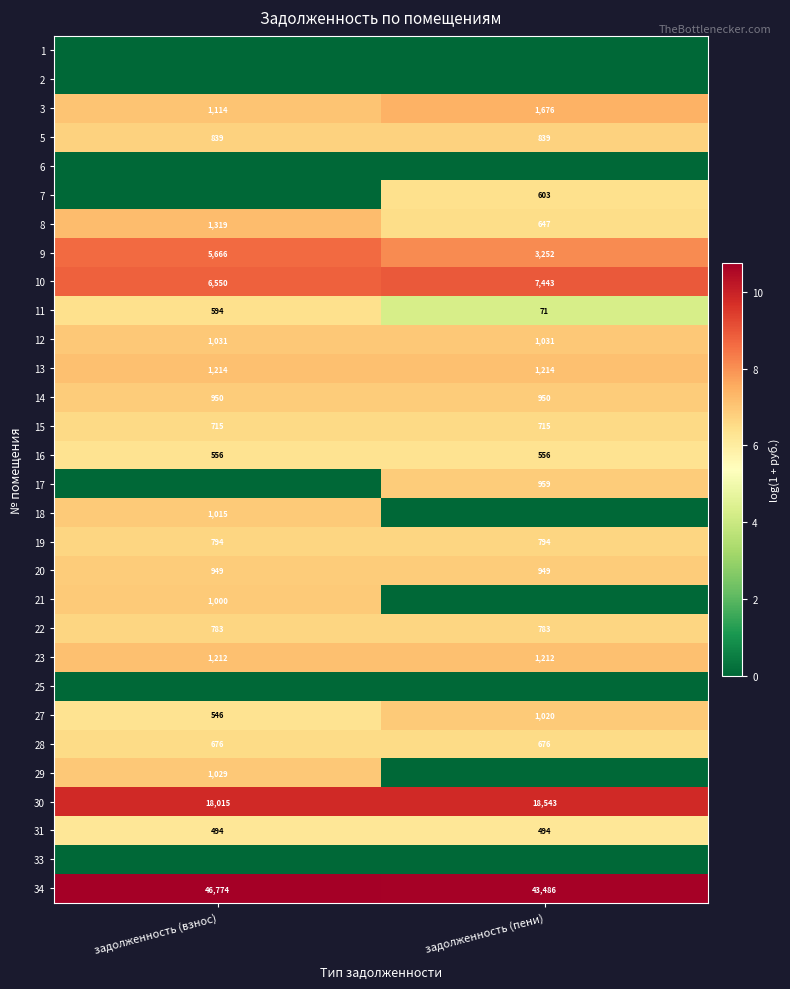

Is the value of 11 at задолженность (пени) greater than the value of 15 at задолженность (пени)?

No